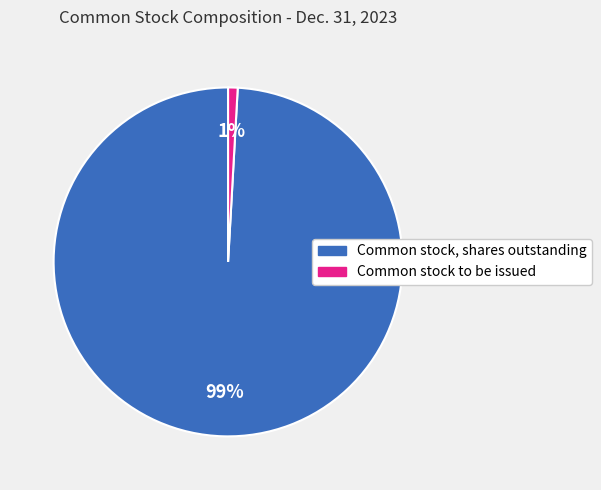

Which category has the biggest portion of the pie?

Common stock, shares outstanding